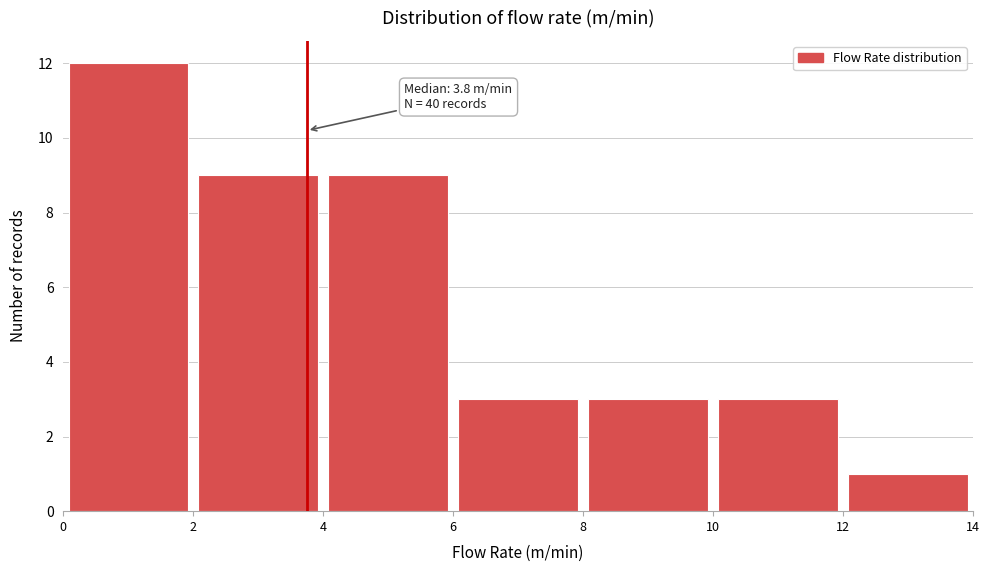

Over which range of the x-axis is the bar tallest?

0 to 2